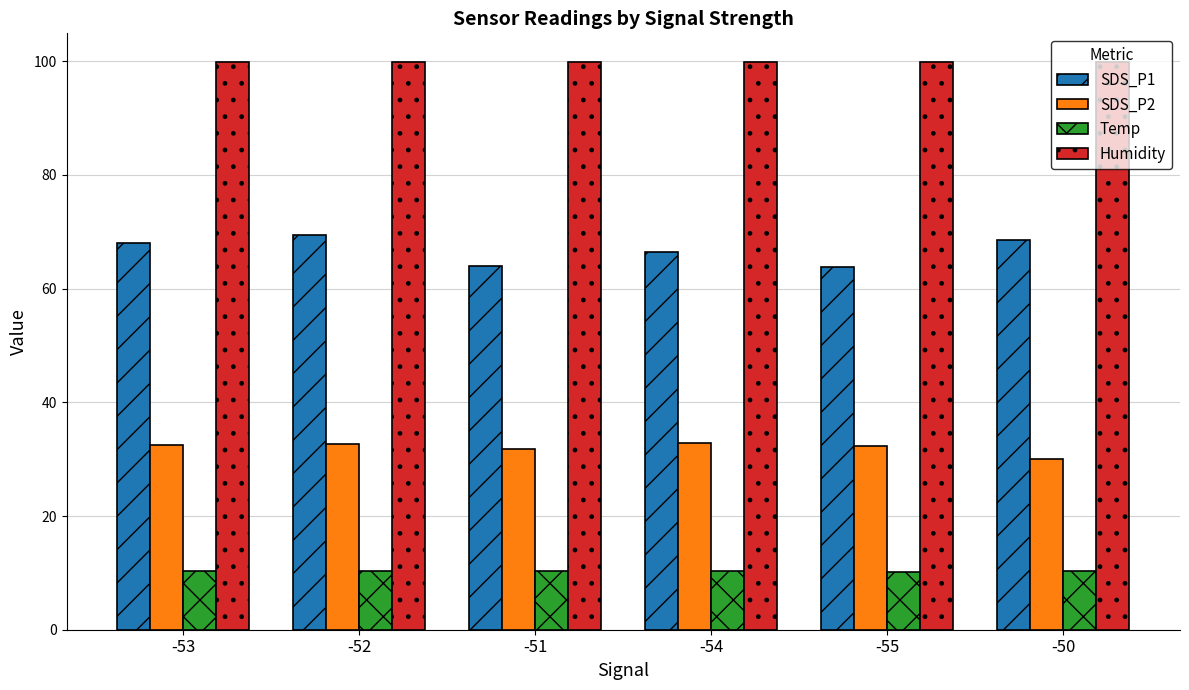

What is the label of the 4th bar from the right?

-51